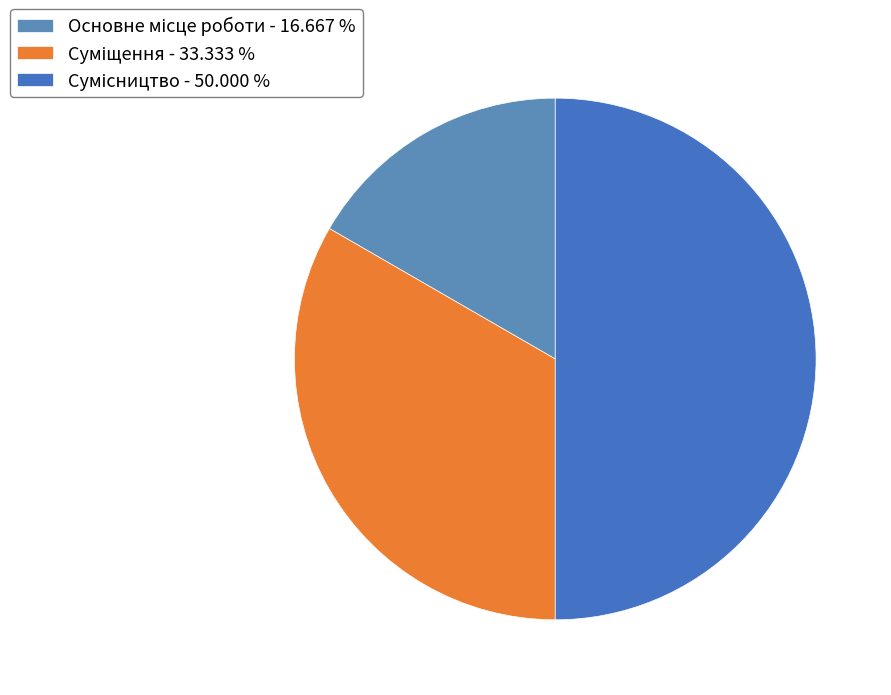

Is there a majority slice in this chart?

No